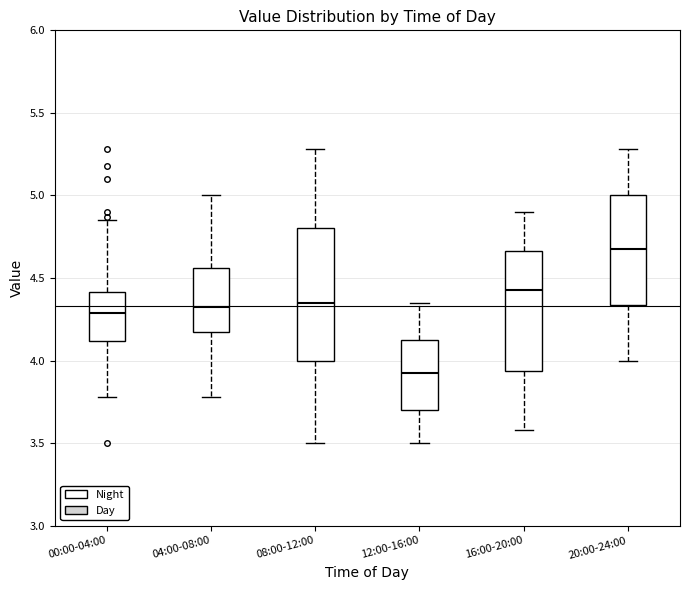

Reading left to right, transcribe this box plot: for each box, give where its median line is, the range the box spans, and where its two whiskers end, as read against the y-axis. The values are not printed on the chart, so give them approximately, as read against the axis.

00:00-04:00: median 4.30, box 4.10 to 4.40, whiskers 3.80 to 4.85
04:00-08:00: median 4.35, box 4.15 to 4.55, whiskers 3.80 to 5.00
08:00-12:00: median 4.35, box 4.00 to 4.80, whiskers 3.50 to 5.30
12:00-16:00: median 3.95, box 3.70 to 4.15, whiskers 3.50 to 4.35
16:00-20:00: median 4.45, box 3.95 to 4.65, whiskers 3.60 to 4.90
20:00-24:00: median 4.70, box 4.35 to 5.00, whiskers 4.00 to 5.30